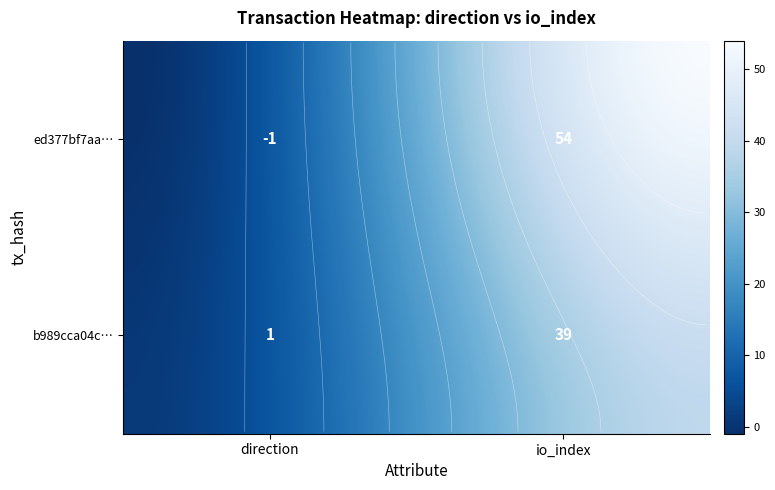

The b989cca04c2c243b6ab0a1b1d5f2edbf889283f series shows 55 at 1. True or false?

False